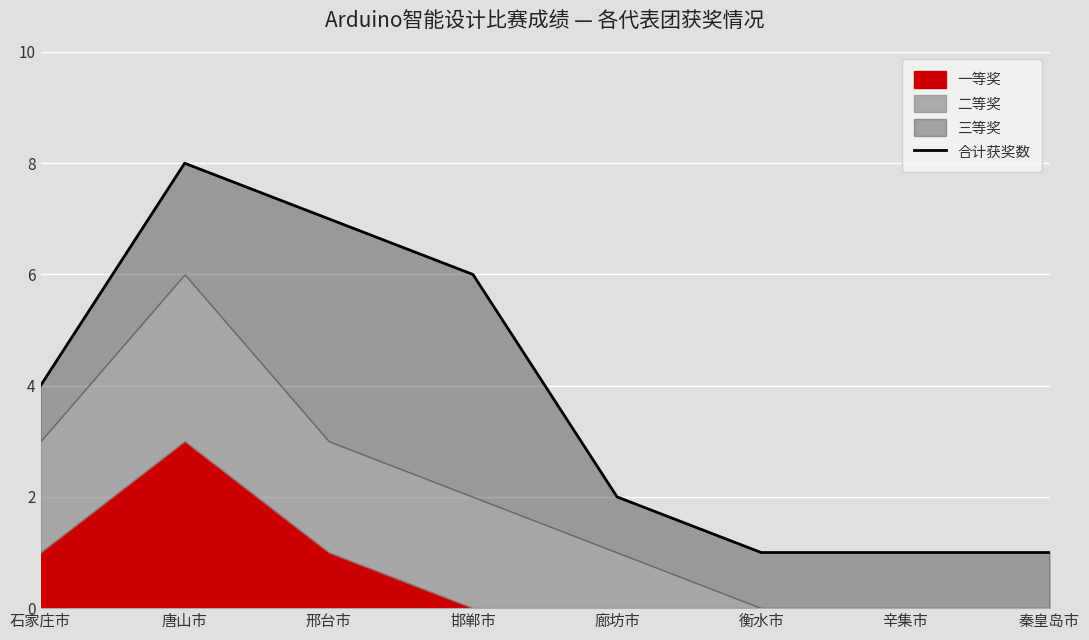

At which category does the data reach its first local peak?

唐山市